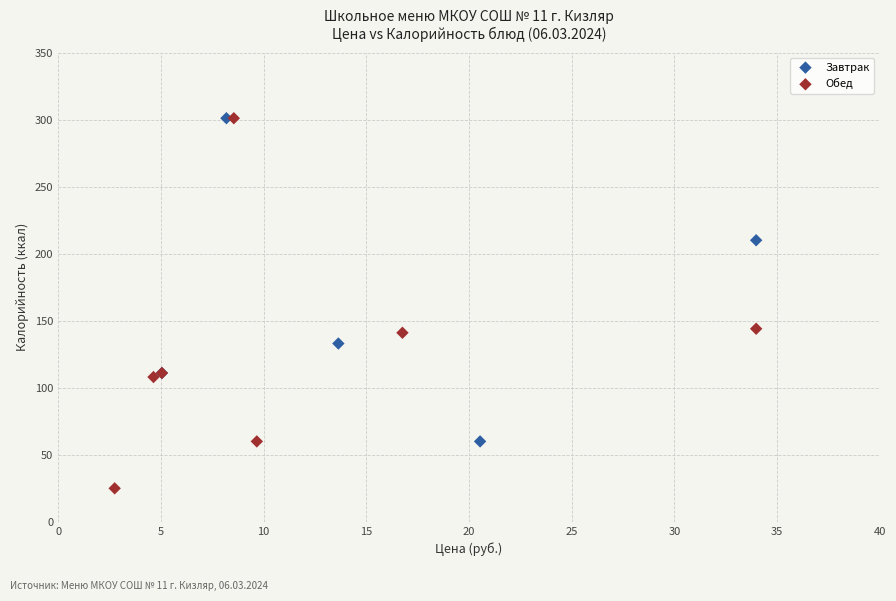

Which series reaches the minimum Y coordinate?

Обед